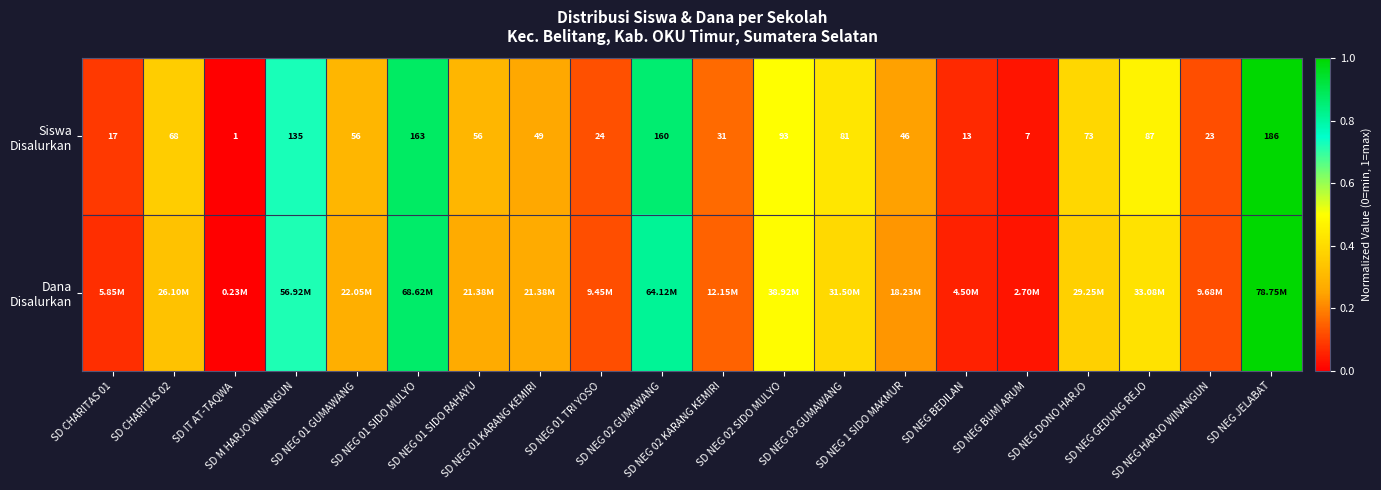

Which series has the largest total across all categories?

Siswa Disalurkan